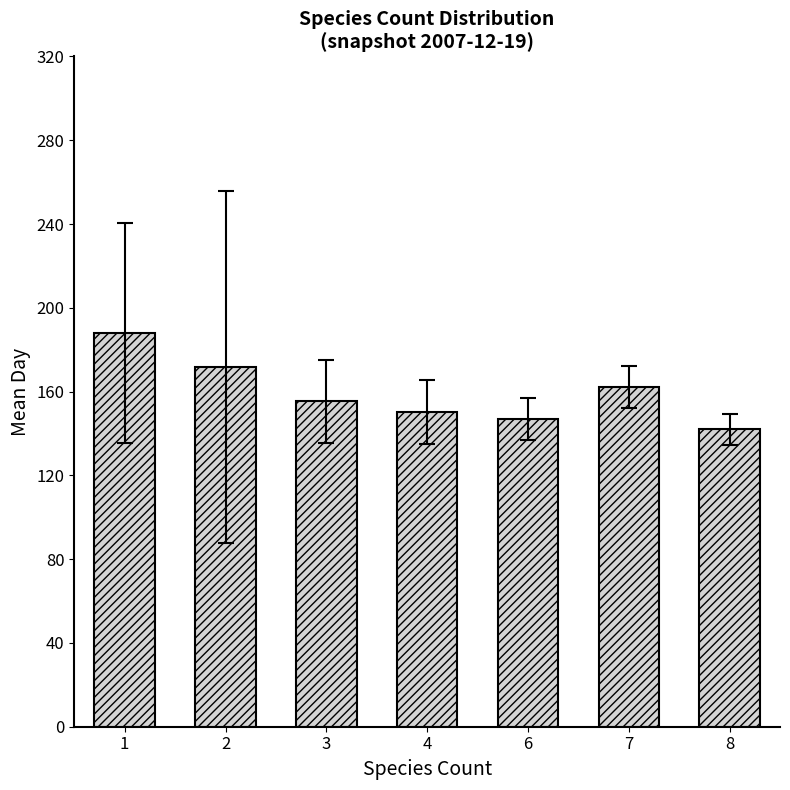

What is the difference between the values at 2 and 7?

9.8